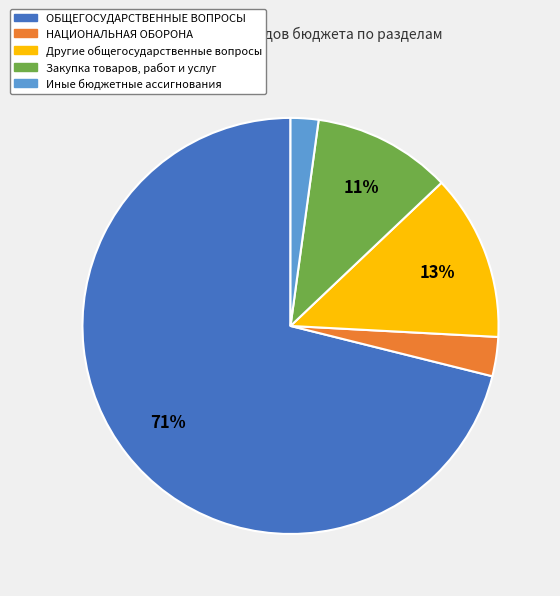

Is the sum of Иные бюджетные ассигнования and Другие общегосударственные вопросы greater than half?

No